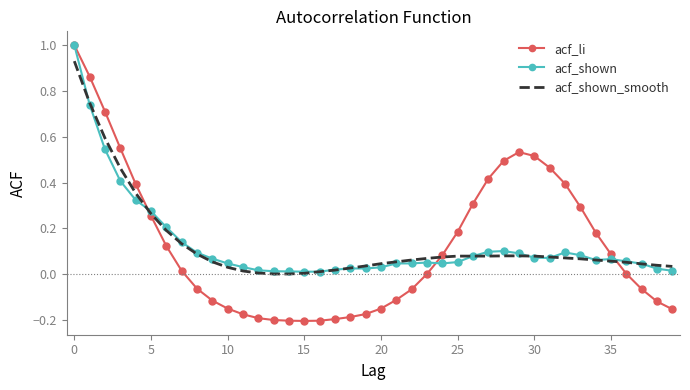

Count the number of data series in this chart.

3